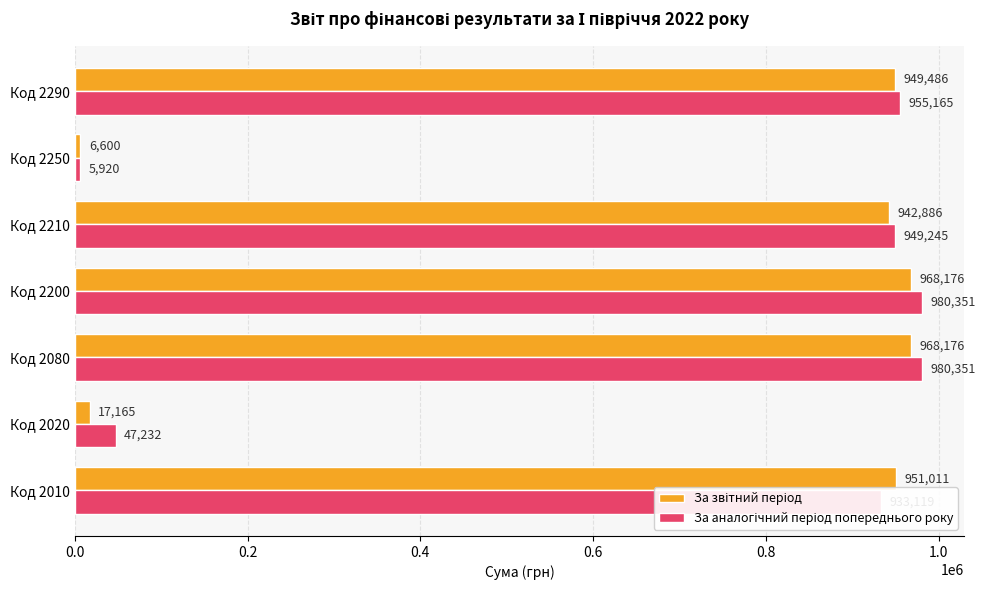

How many distinct data groups are displayed?

2